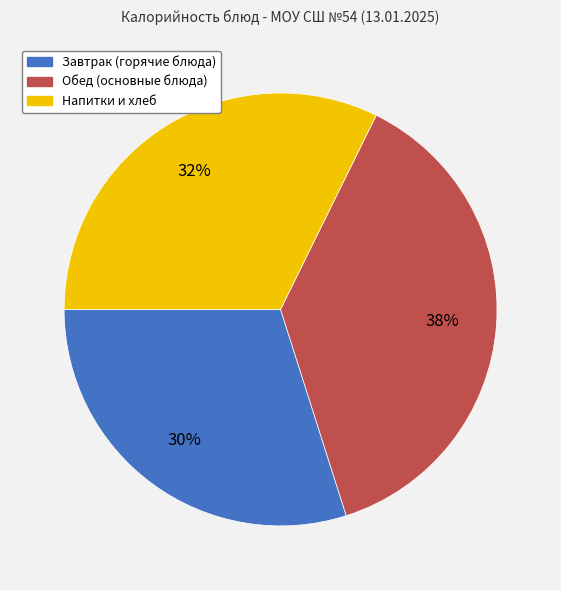

To the nearest percent, what is the difference between the largest and smallest slice percentages?

8%